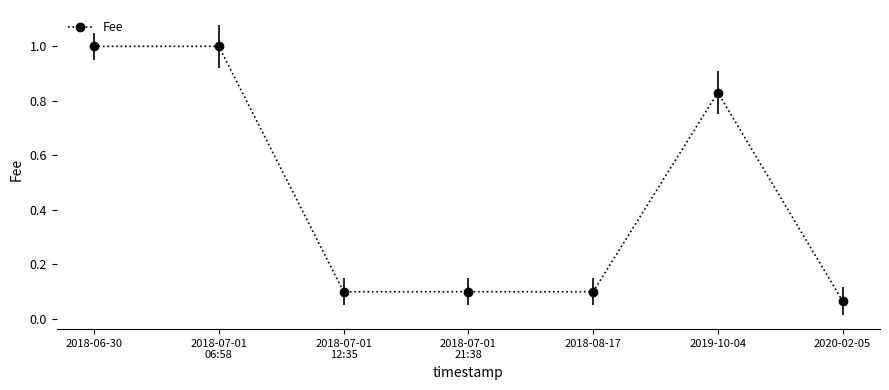

Which category has the lowest value across all series?

2020-02-05